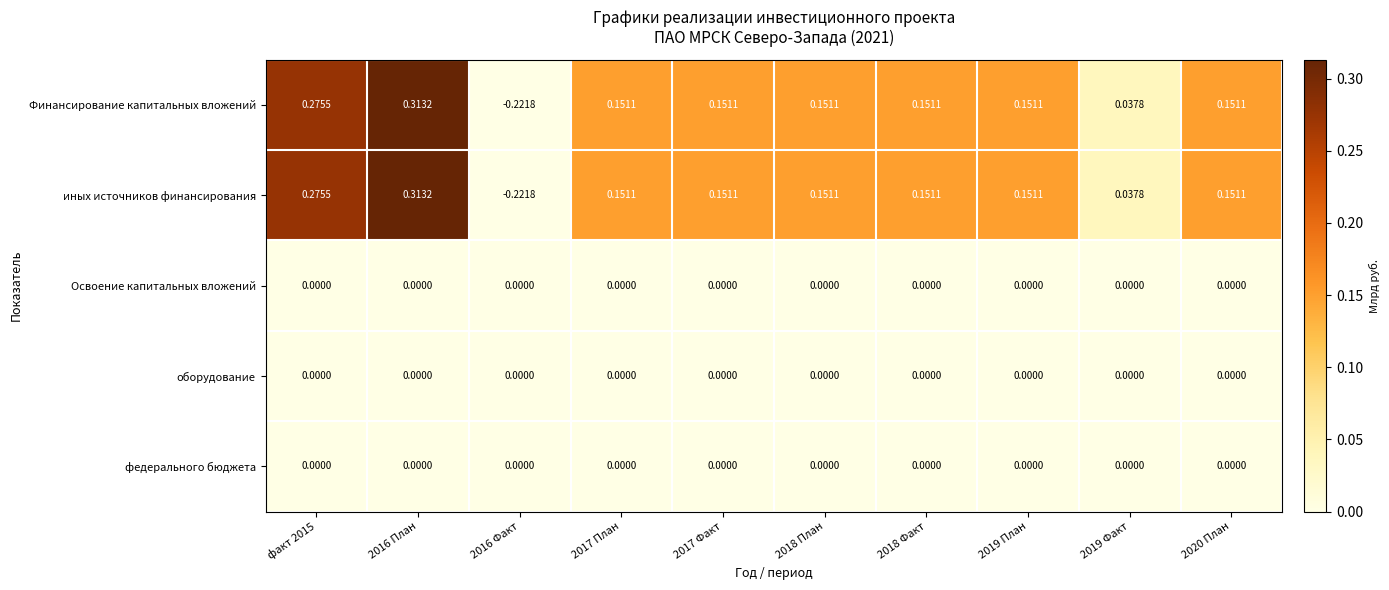

Which label corresponds to the smallest value in the chart?

2016 Факт